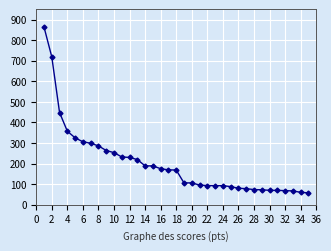

What is the maximum value shown in the chart?

864.2